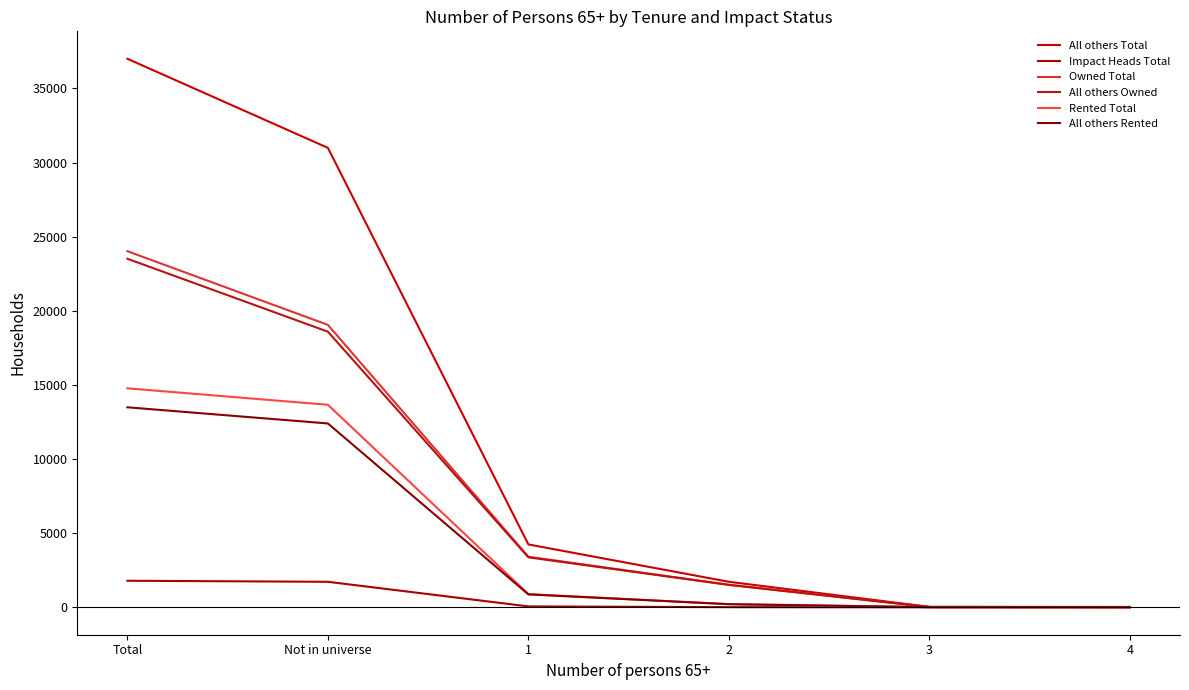

Is this an area chart (filled region under the line)?

No